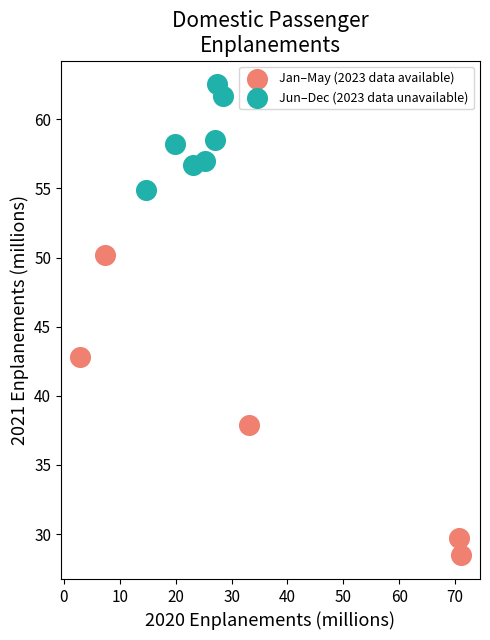

Which series has the widest spread of Y values?

Jan–May (2023 data available)